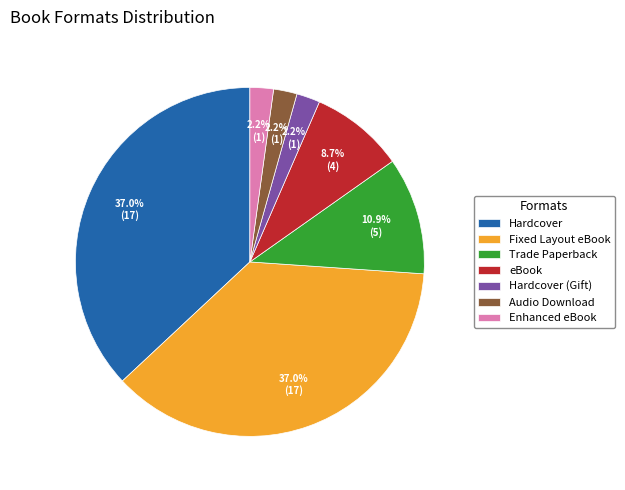

Is there a majority slice in this chart?

No